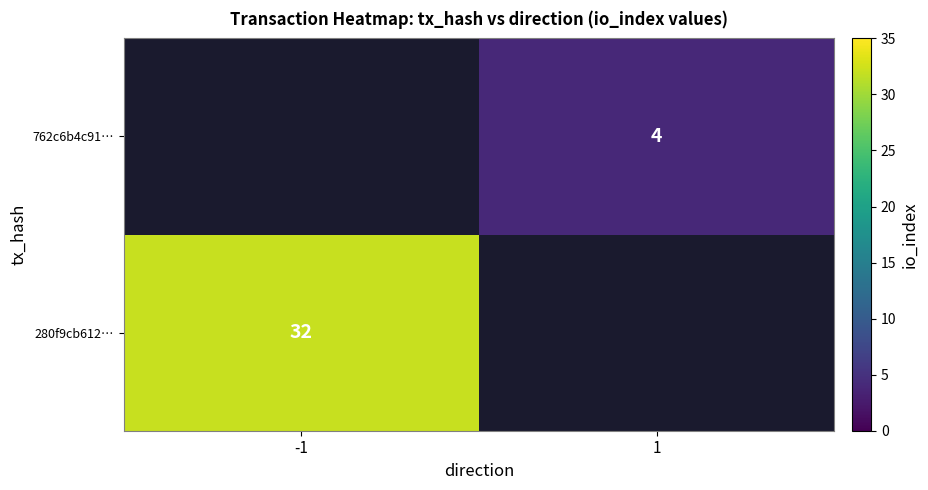

Is it true that 280f9cb612… equals 8 at -1?

False